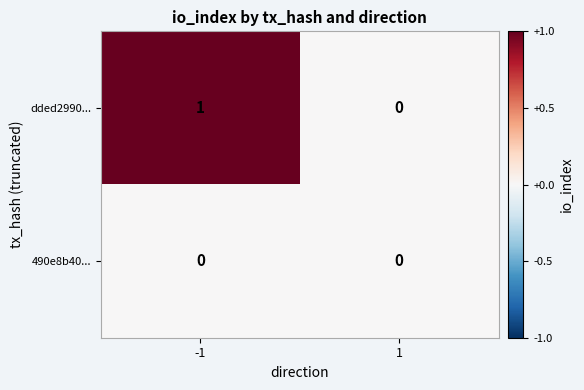

Rank the series at -1 from highest to lowest value.

dded2990..., 490e8b40...